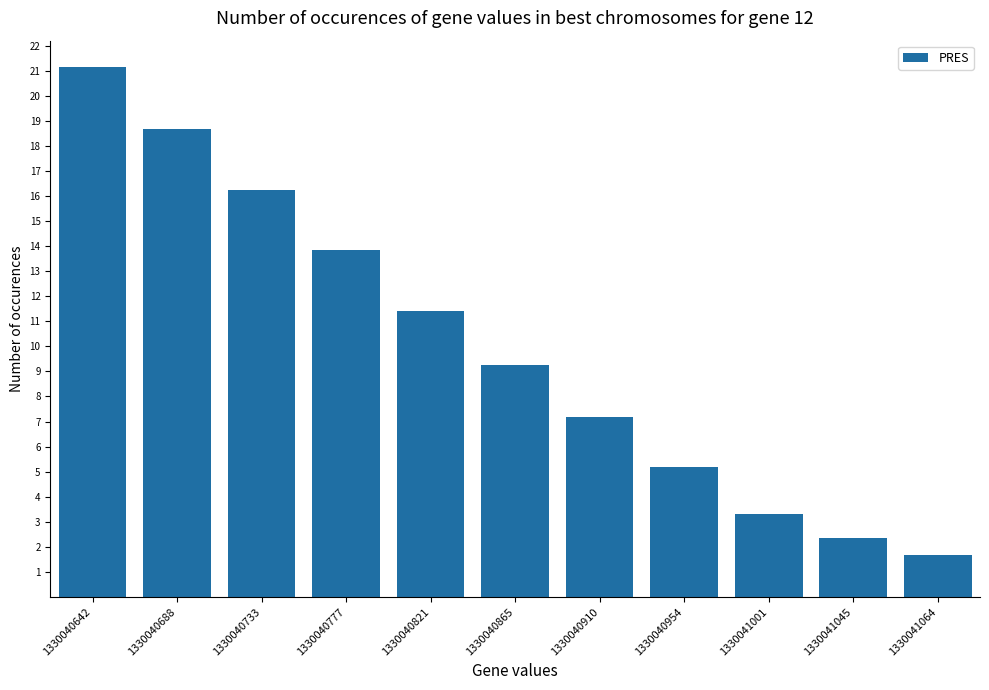

What is the value of the 10th bar from the left?

2.4